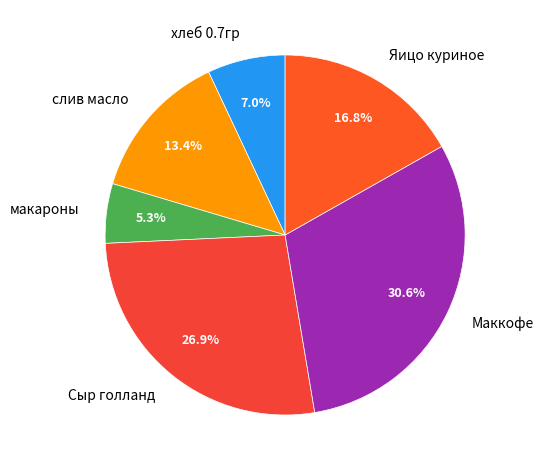

Which category has the smallest portion of the pie?

макароны